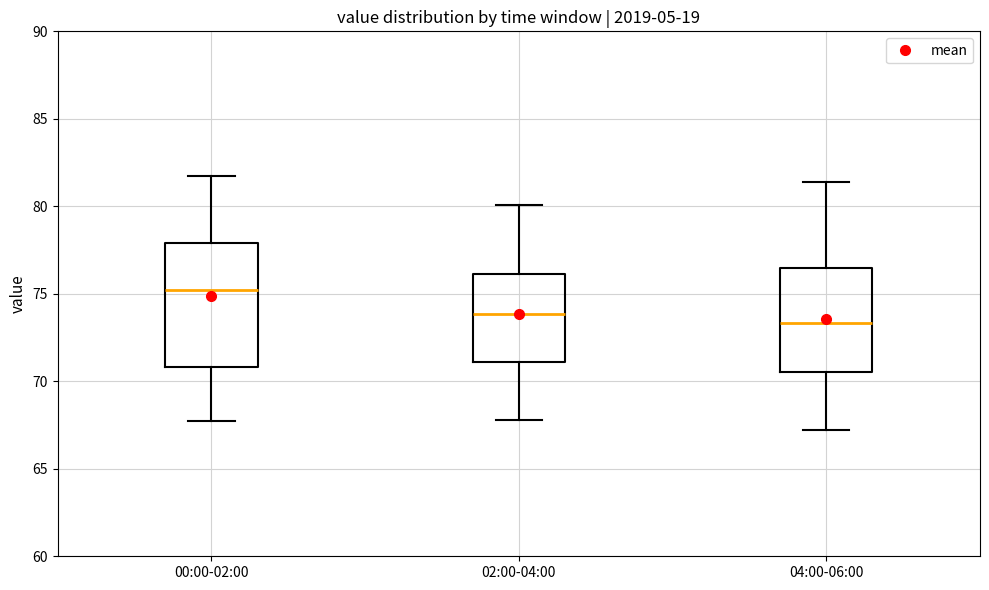

Reading left to right, transcribe this box plot: for each box, give where its median line is, the range the box spans, and where its two whiskers end, as read against the y-axis. The values are not printed on the chart, so give them approximately, as read against the axis.

00:00-02:00: median 75.0, box 71.0 to 78.0, whiskers 68.0 to 81.5
02:00-04:00: median 74.0, box 71.0 to 76.0, whiskers 68.0 to 80.0
04:00-06:00: median 73.5, box 70.5 to 76.5, whiskers 67.0 to 81.5